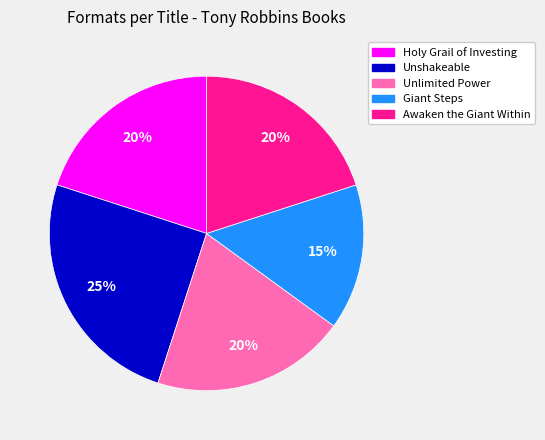

What is the ratio of the value at Unshakeable to the value at Unlimited Power?

1.2